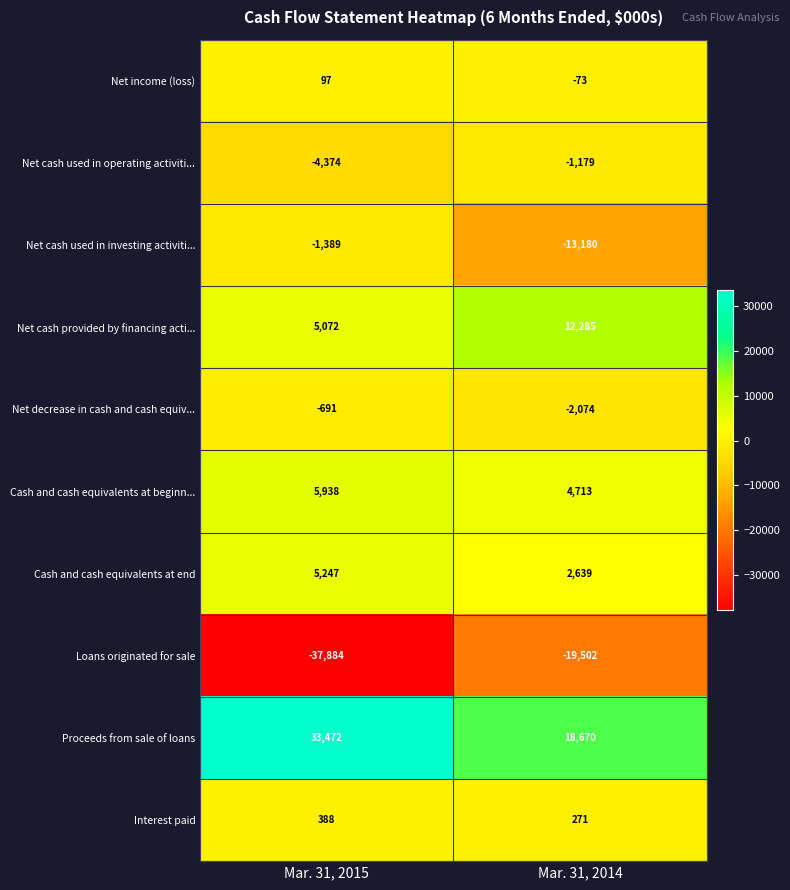

The value of Interest paid at Mar. 31, 2014 is 271. True or false?

True